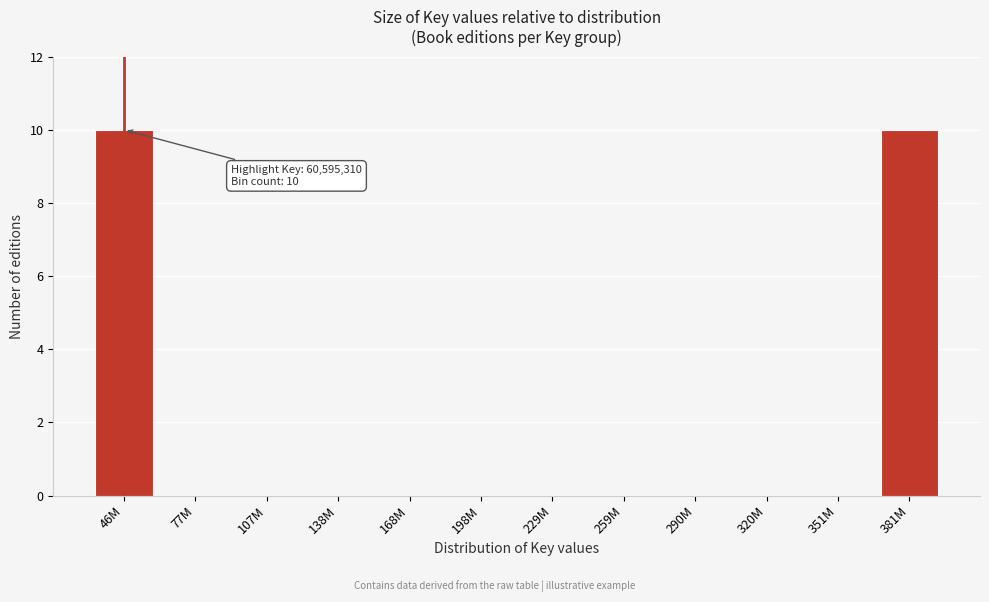

Reading right to left, extract all data points from this chart.

381M=10	351M=0	320M=0	290M=0	259M=0	229M=0	198M=0	168M=0	138M=0	107M=0	77M=0	46M=10